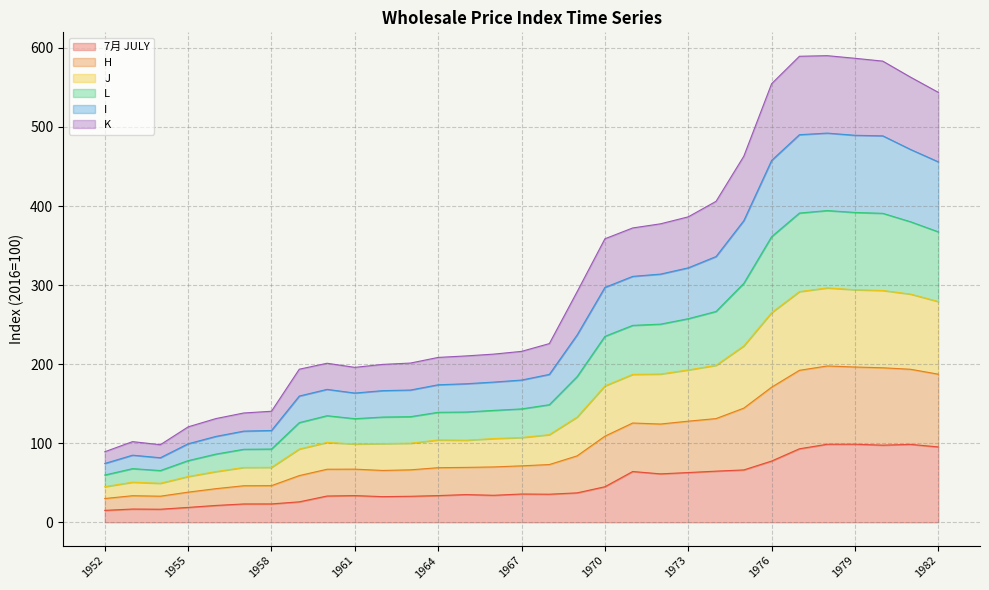

Rank the categories by L value from highest to lowest.

1978, 1977, 1979, 1980, 1981, 1976, 1982, 1975, 1974, 1973, 1972, 1971, 1970, 1969, 1968, 1967, 1966, 1965, 1964, 1963, 1960, 1962, 1961, 1959, 1958, 1957, 1956, 1955, 1953, 1954, 1952